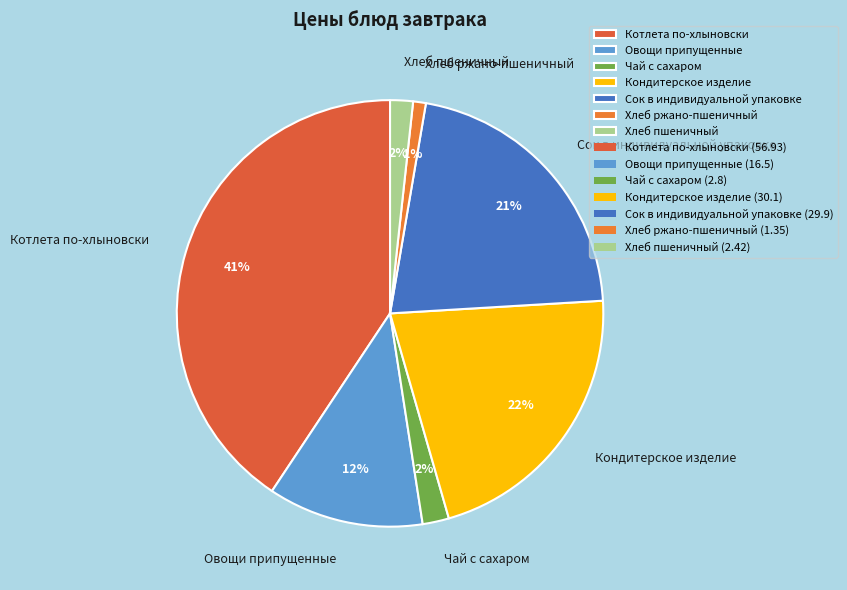

To the nearest percent, what portion does Чай с сахаром represent?

2%